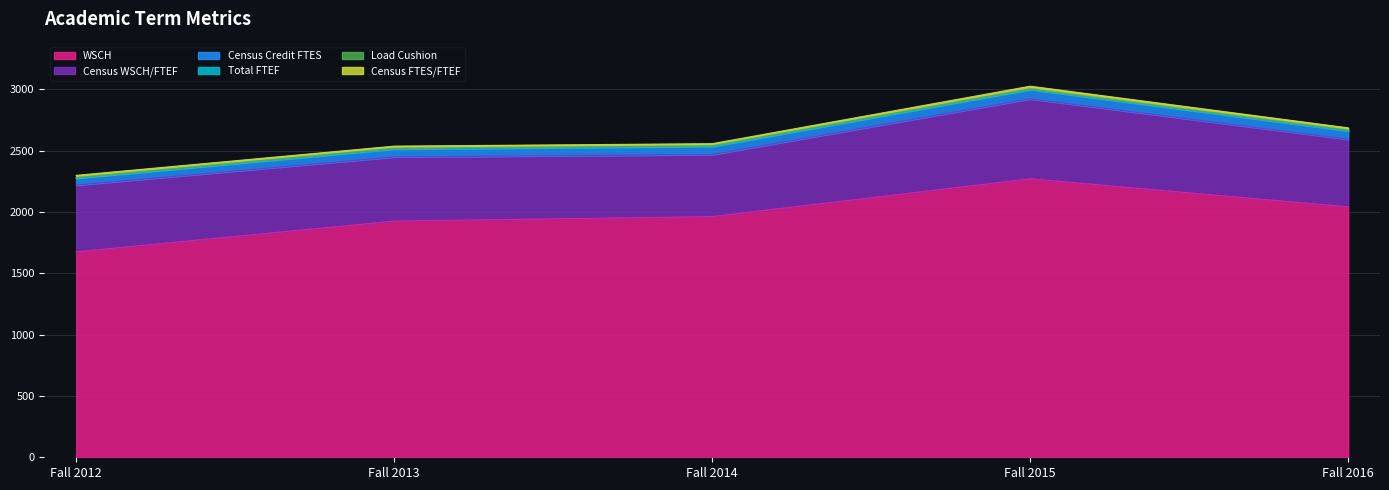

How many categories are shown in the chart?

5